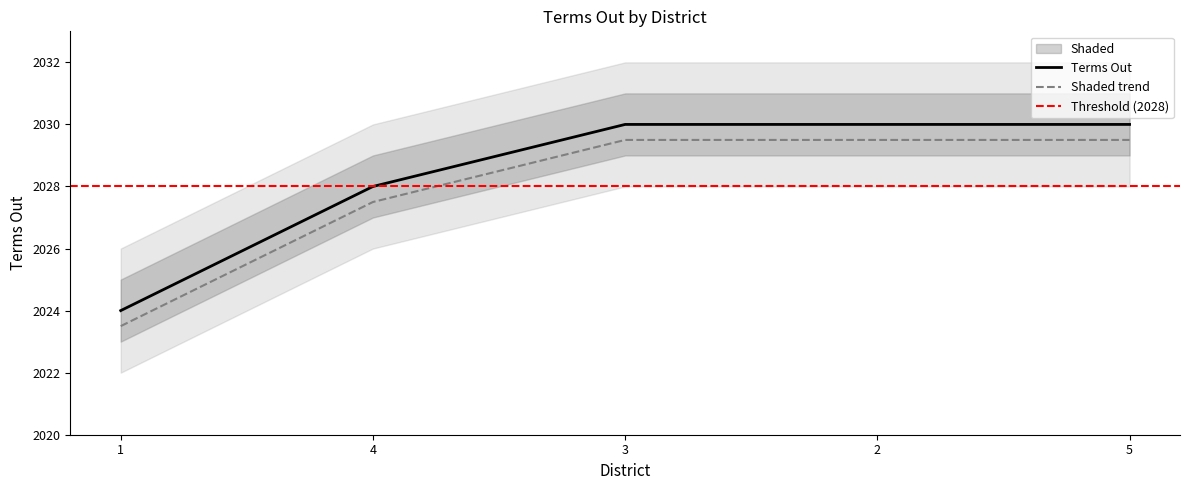

Approximately how many times larger is the value at 5 compared to 1?

1.0